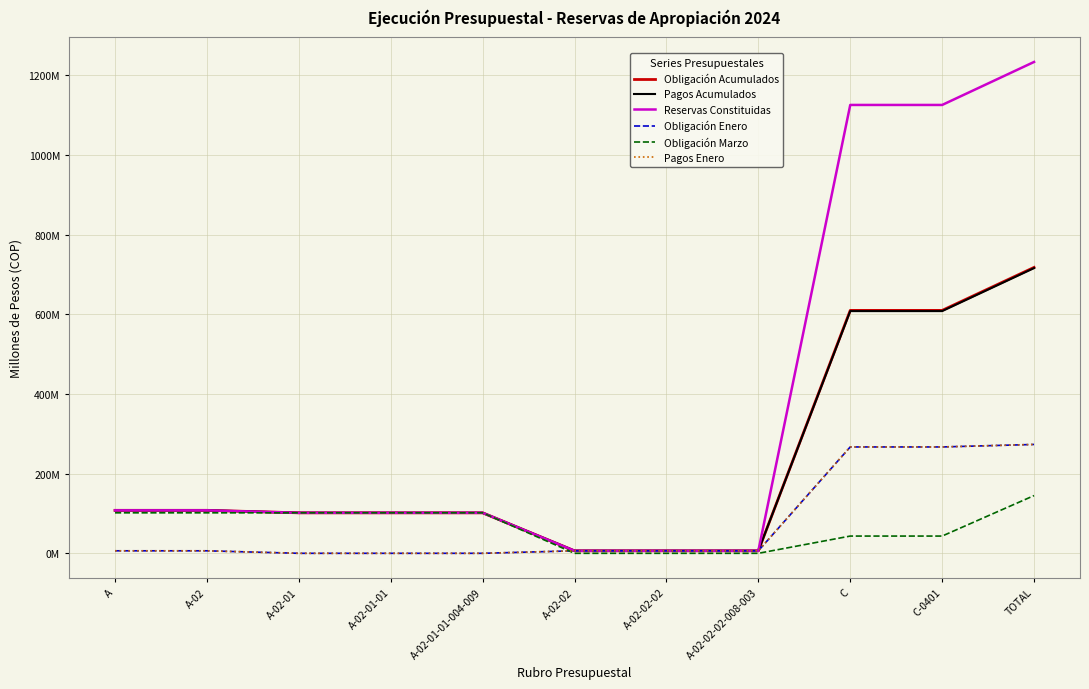

How many times do Obligación Marzo and Obligación Enero cross each other?

1